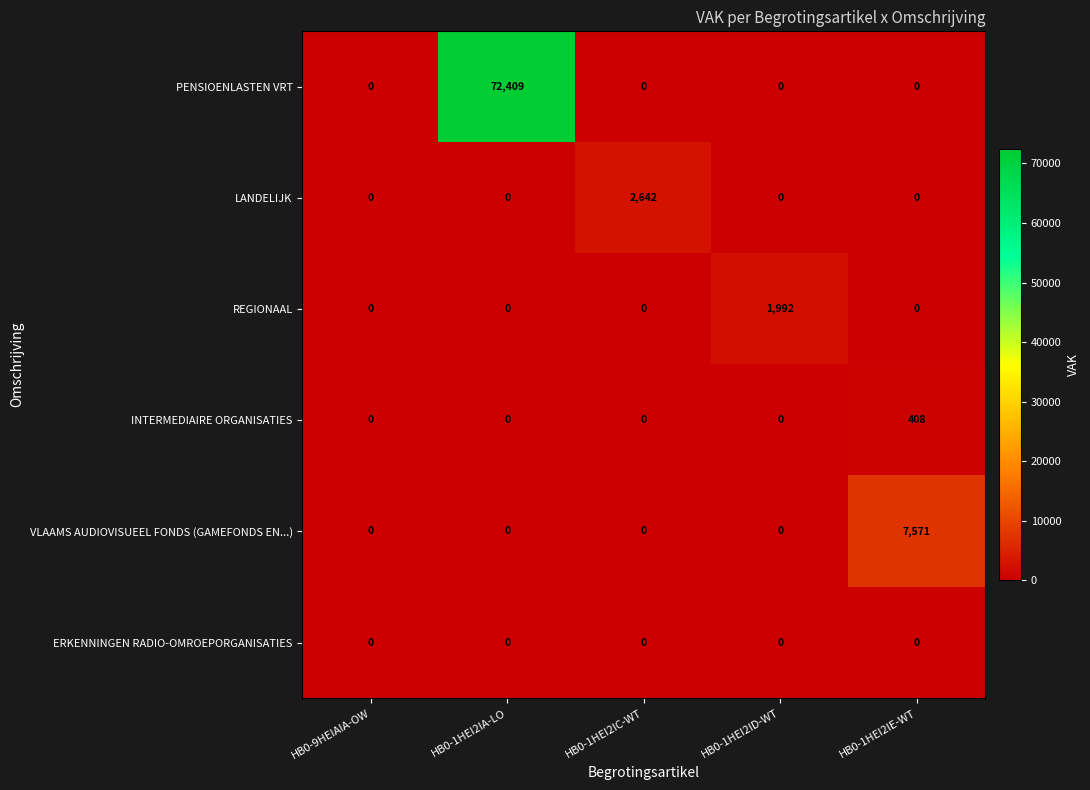

How many data points in REGIONAAL are above 0?

1